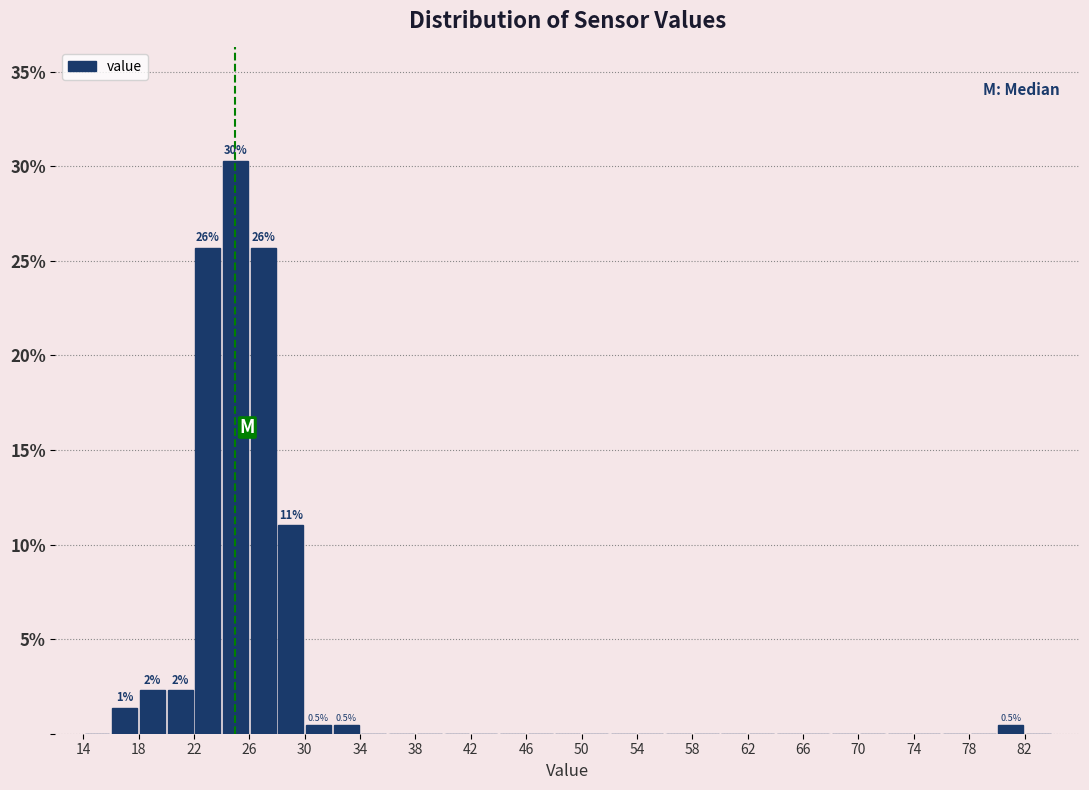

Over which range of the x-axis is the bar tallest?

24 to 26